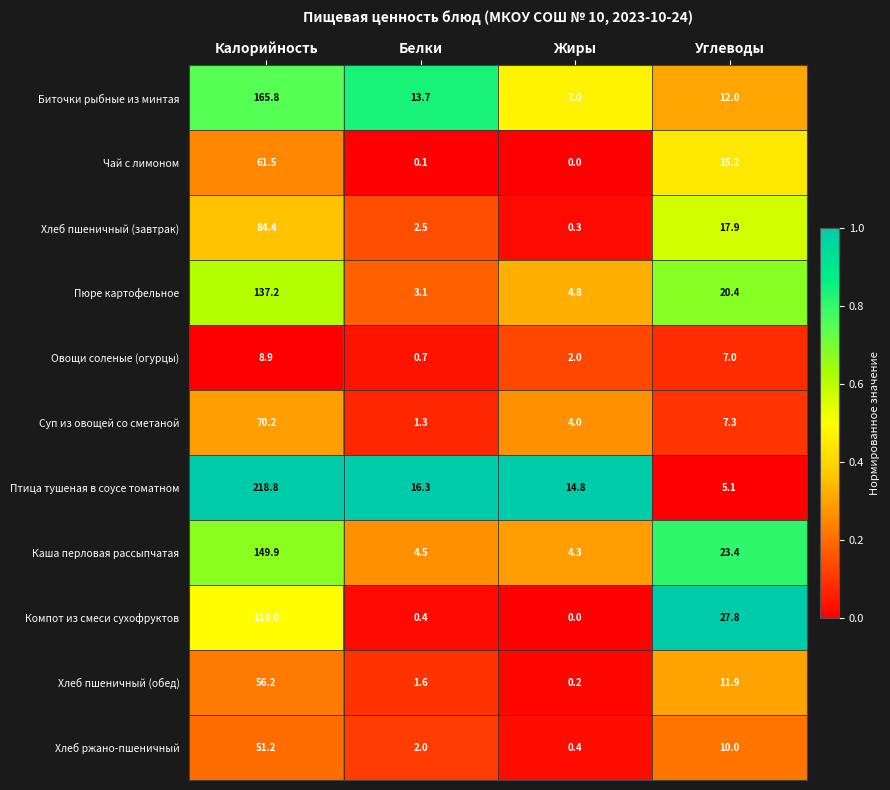

What is the average value of the Пюре картофельное series?

41.4